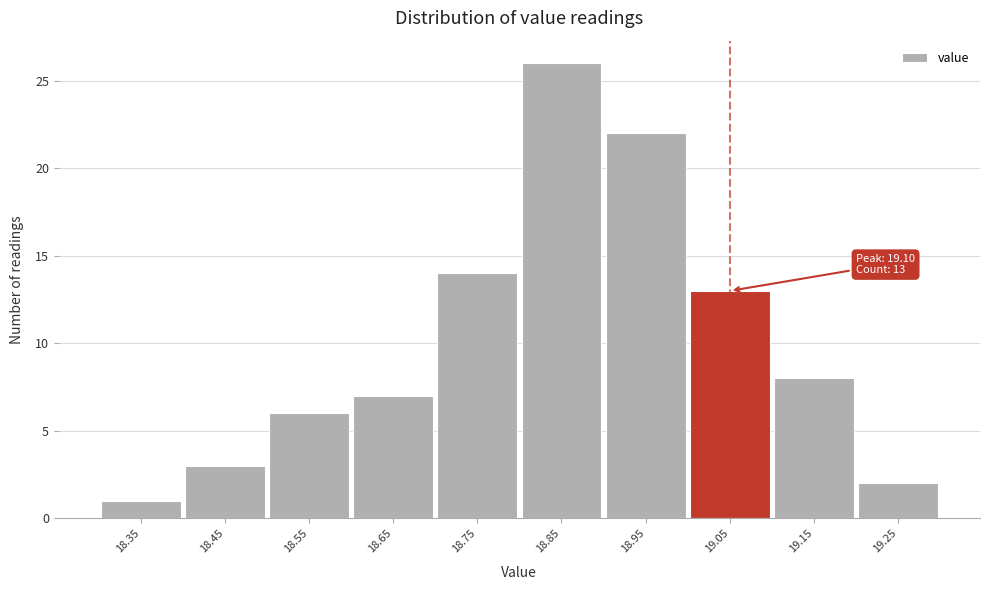

Reading left to right, transcribe all the data shown in this chart.

18.35=1	18.45=3	18.55=6	18.65=7	18.75=14	18.85=26	18.95=22	19.05=13	19.15=8	19.25=2